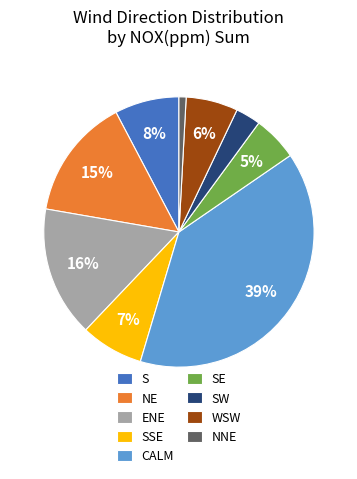

Combined, do WSW and ENE account for over 50%?

No